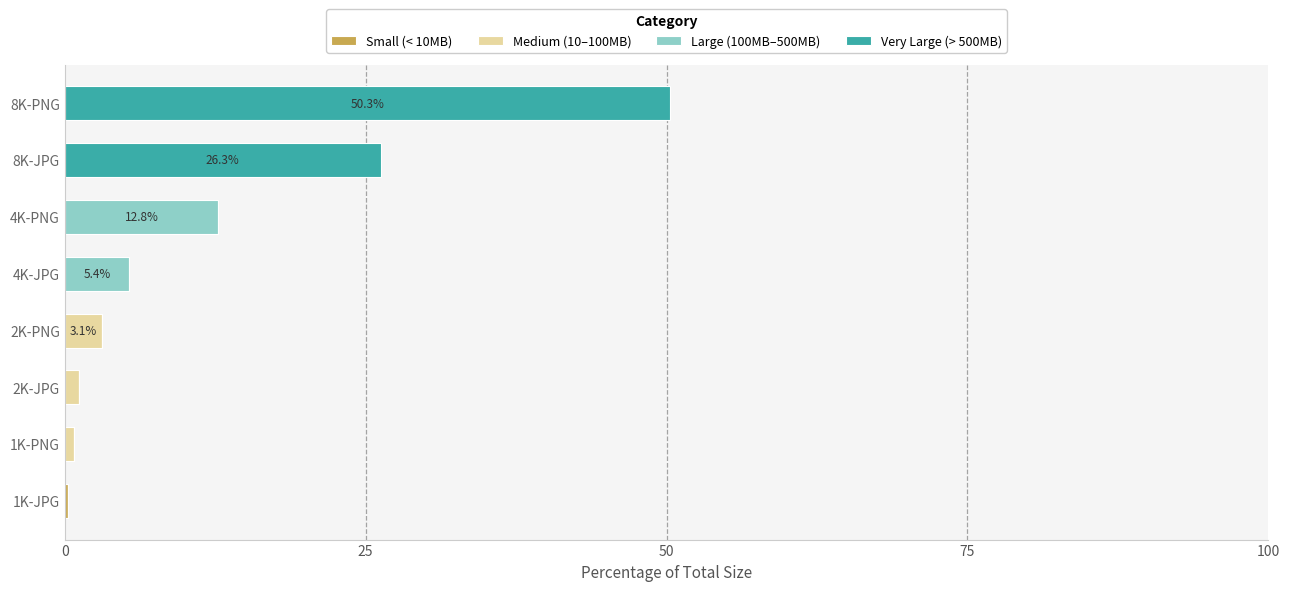

At which category is the sum across all series the highest?

8K-PNG